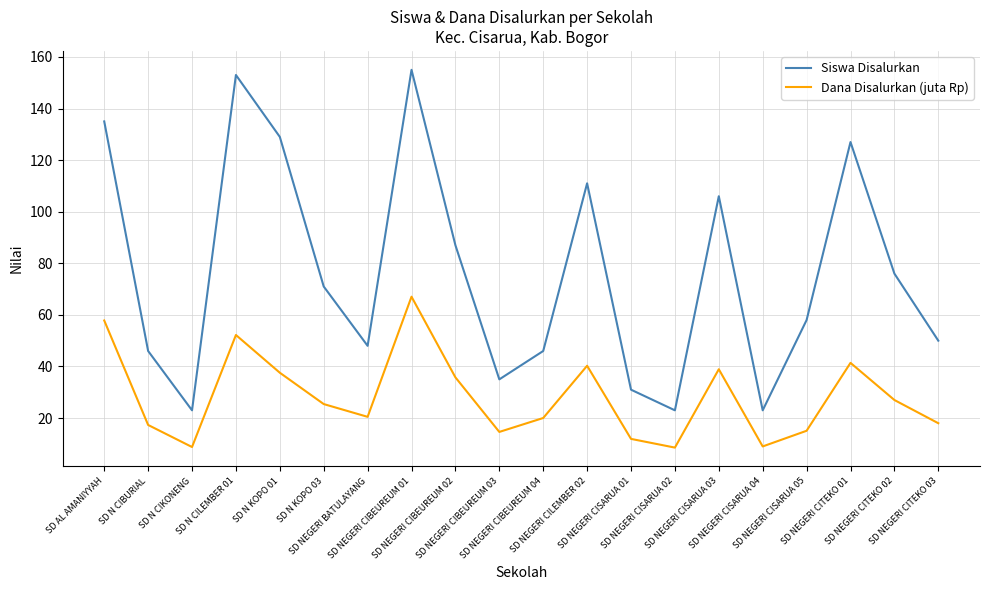

How many lines are shown in the chart?

2